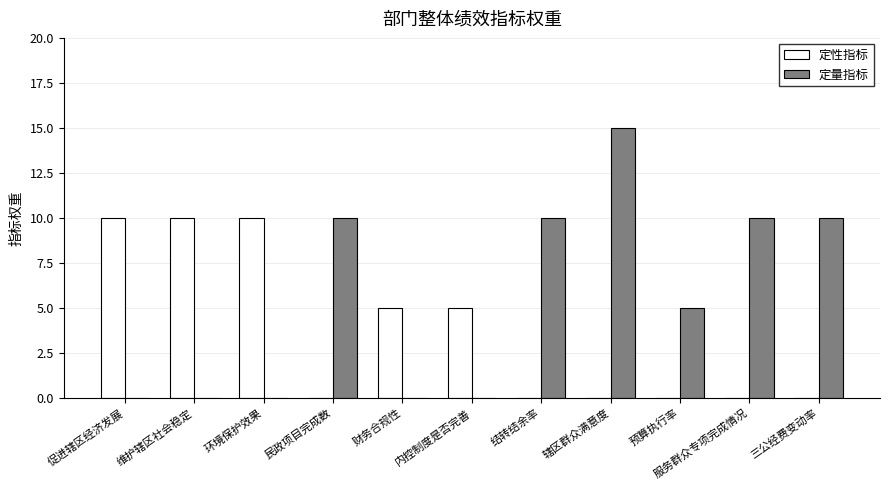

What is the sum of all 定量指标 values?

60